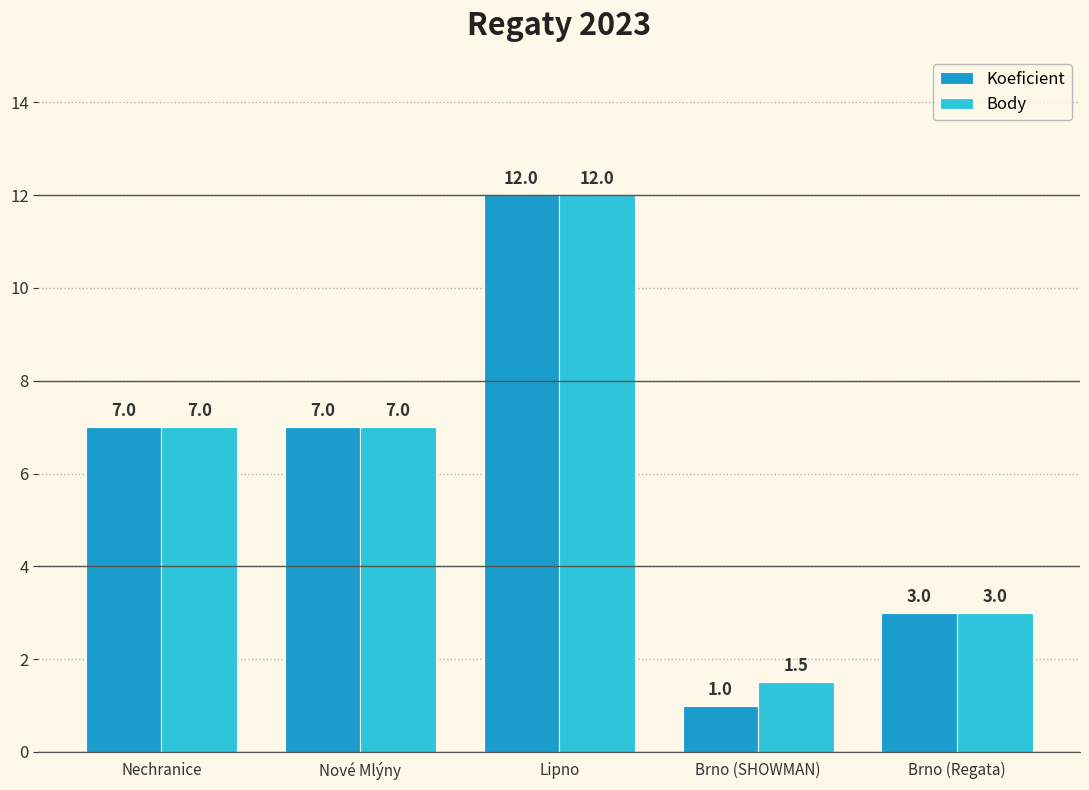

Is it true that Koeficient equals 8.0 at Lipno?

False